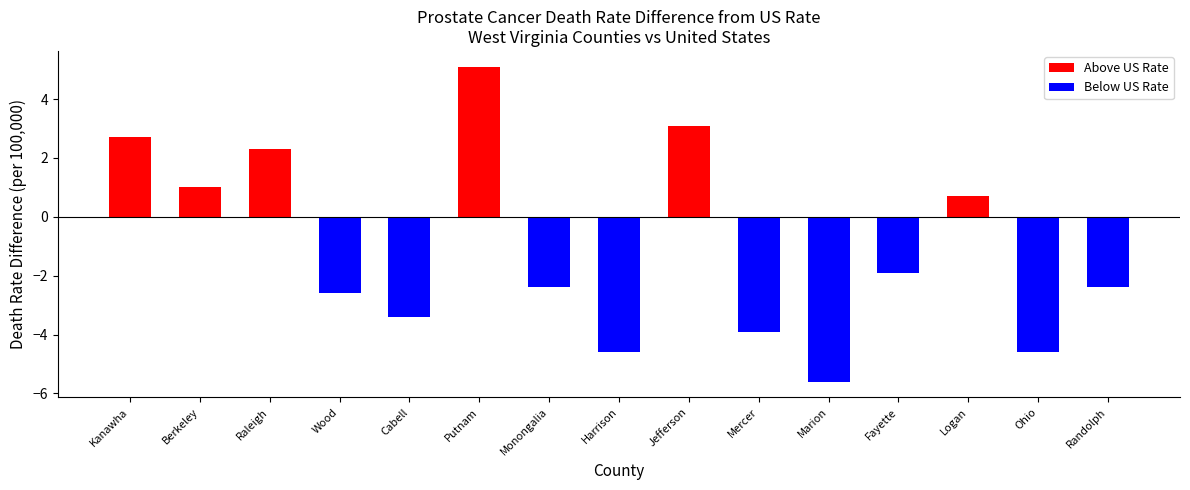

Reading left to right, transcribe all the data shown in this chart.

2.7	1.0	2.3	-2.6	-3.4	5.1	-2.4	-4.6	3.1	-3.9	-5.6	-1.9	0.7	-4.6	-2.4